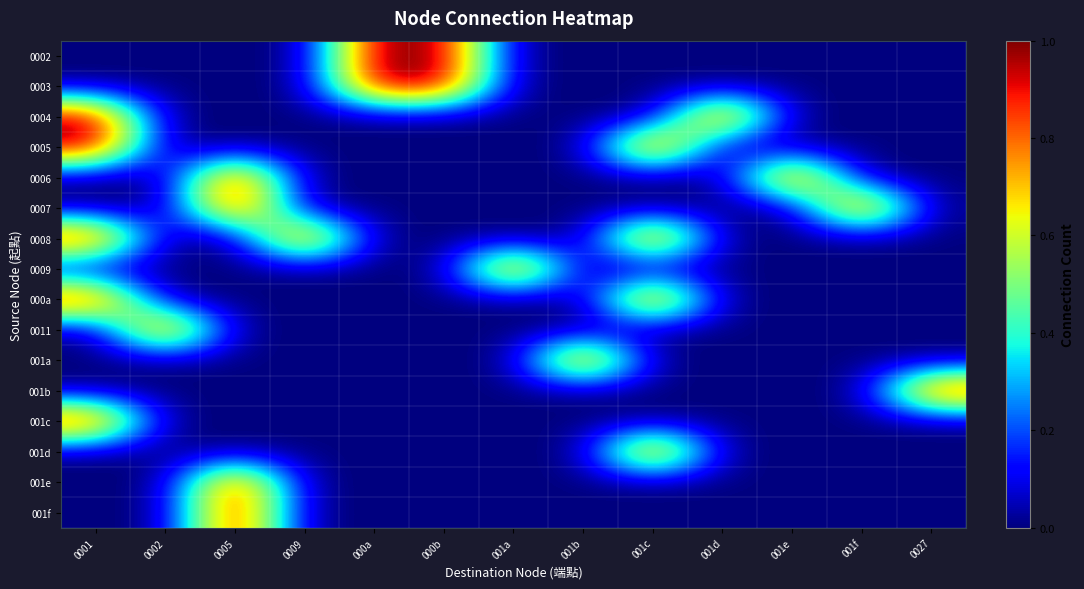

What is the maximum value shown in the chart?

1